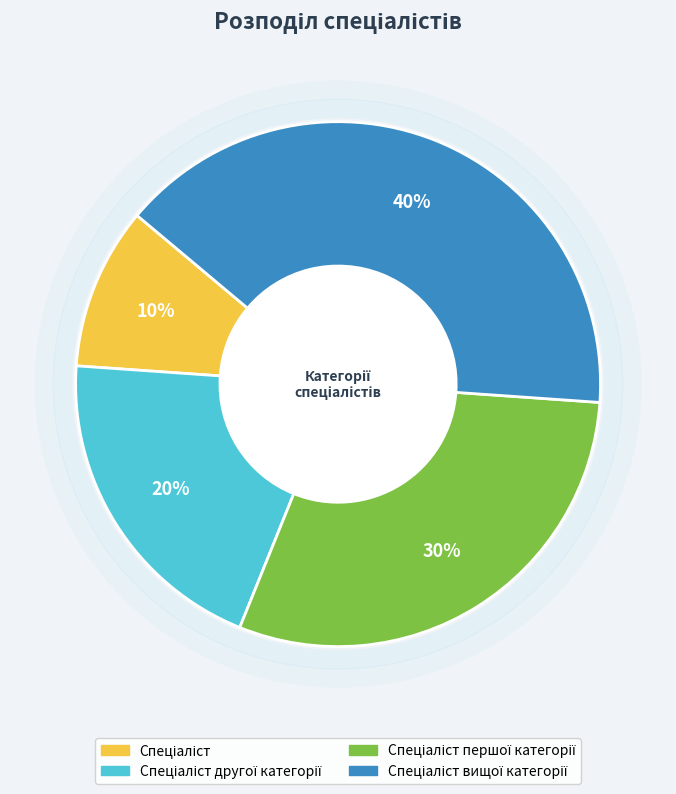

Is there any slice that represents more than half of the pie?

No